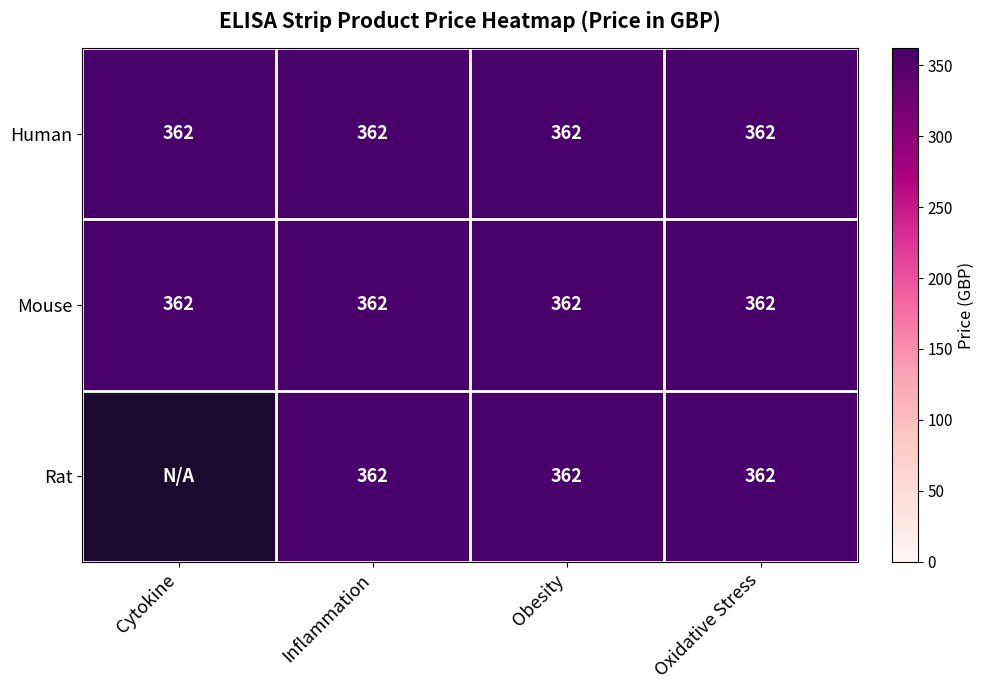

Read the Rat value at Obesity.

362